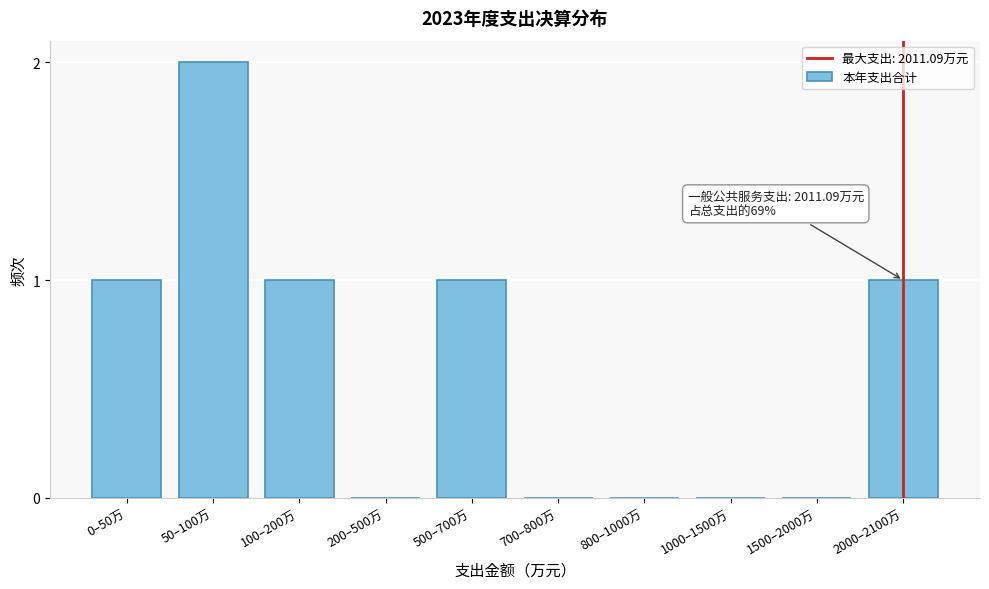

Reading left to right, list all the values displayed in this chart.

0–50万=1	50–100万=2	100–200万=1	200–500万=0	500–700万=1	700–800万=0	800–1000万=0	1000–1500万=0	1500–2000万=0	2000–2100万=1